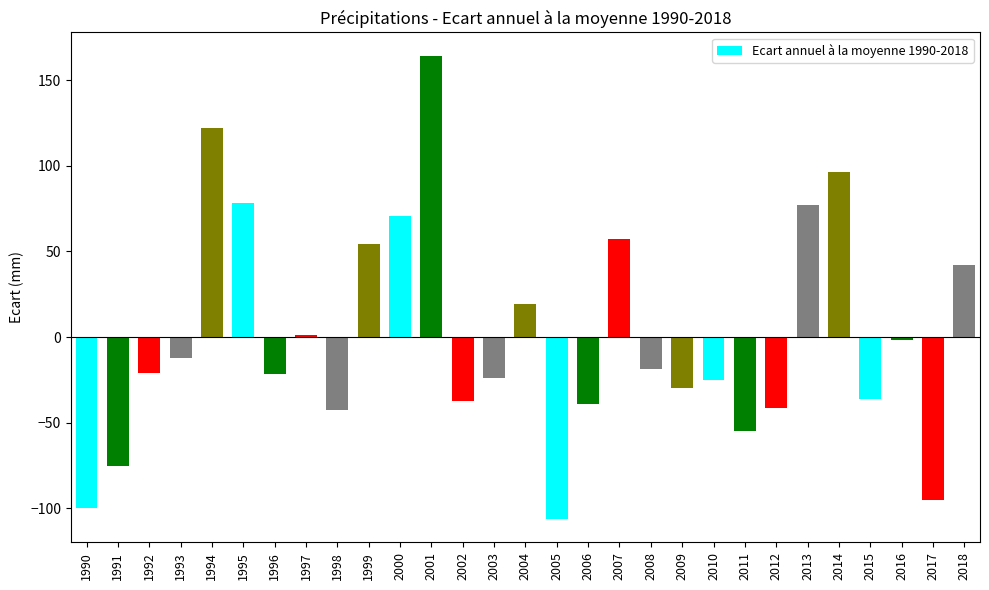

What is the sum of the values at 2003 and 2008?

-42.5